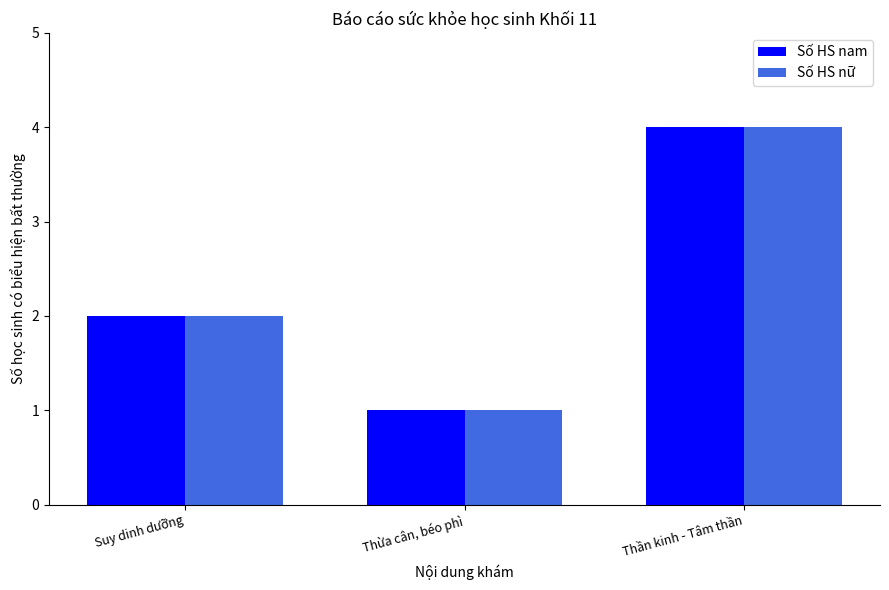

Reading left to right, transcribe all the data shown in this chart.

Số HS nam: 2	1	4
Số HS nữ: 2	1	4